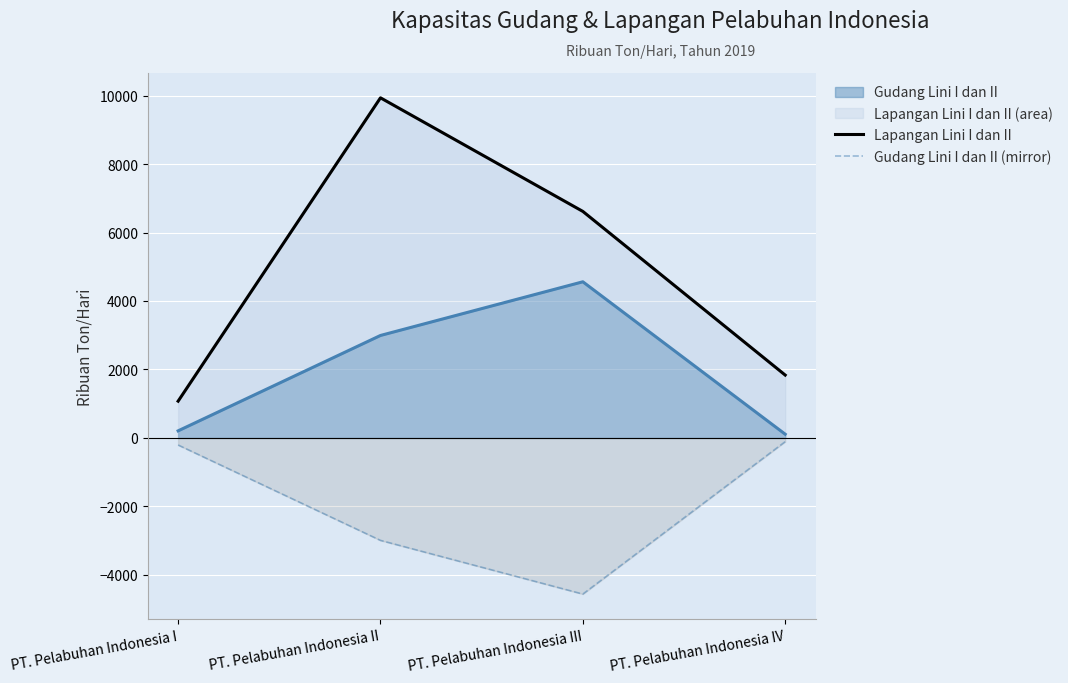

True or false: Gudang Lini I dan II (mirror) and Lapangan Lini I dan II intersect in this chart.

False